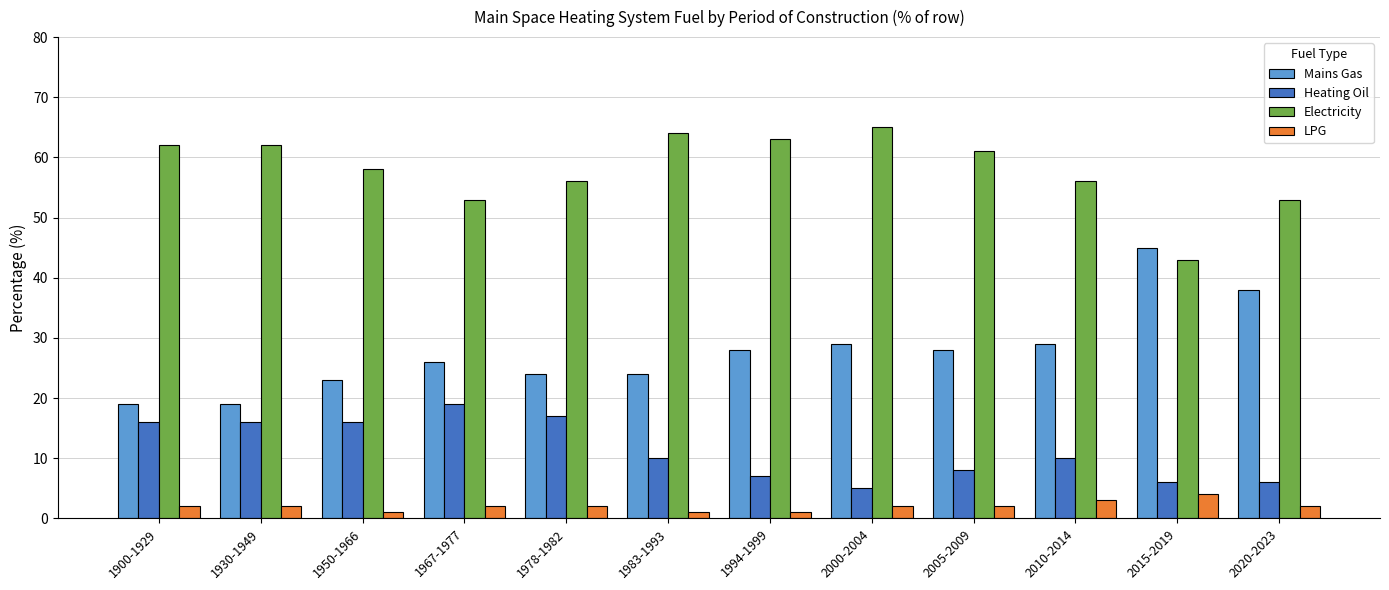

Reading left to right, what are all the values shown in this chart?

Mains Gas: 1900-1929=19	1930-1949=19	1950-1966=23	1967-1977=26	1978-1982=24	1983-1993=24	1994-1999=28	2000-2004=29	2005-2009=28	2010-2014=29	2015-2019=45	2020-2023=38
Heating Oil: 1900-1929=16	1930-1949=16	1950-1966=16	1967-1977=19	1978-1982=17	1983-1993=10	1994-1999=7	2000-2004=5	2005-2009=8	2010-2014=10	2015-2019=6	2020-2023=6
Electricity: 1900-1929=62	1930-1949=62	1950-1966=58	1967-1977=53	1978-1982=56	1983-1993=64	1994-1999=63	2000-2004=65	2005-2009=61	2010-2014=56	2015-2019=43	2020-2023=53
LPG: 1900-1929=2	1930-1949=2	1950-1966=1	1967-1977=2	1978-1982=2	1983-1993=1	1994-1999=1	2000-2004=2	2005-2009=2	2010-2014=3	2015-2019=4	2020-2023=2